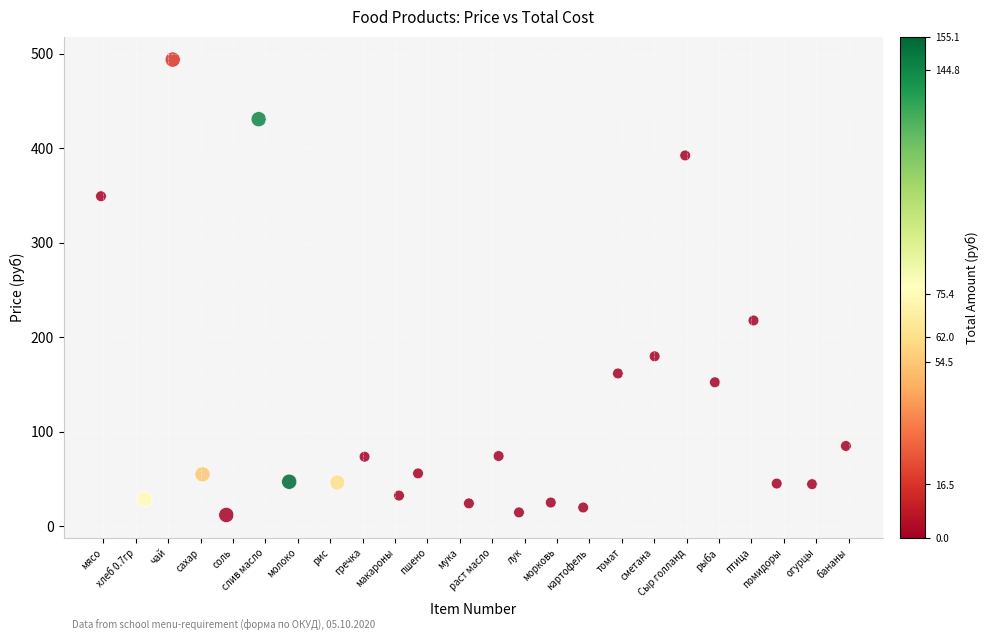

What Y value in the scatter plot is closest to 253?

217.9